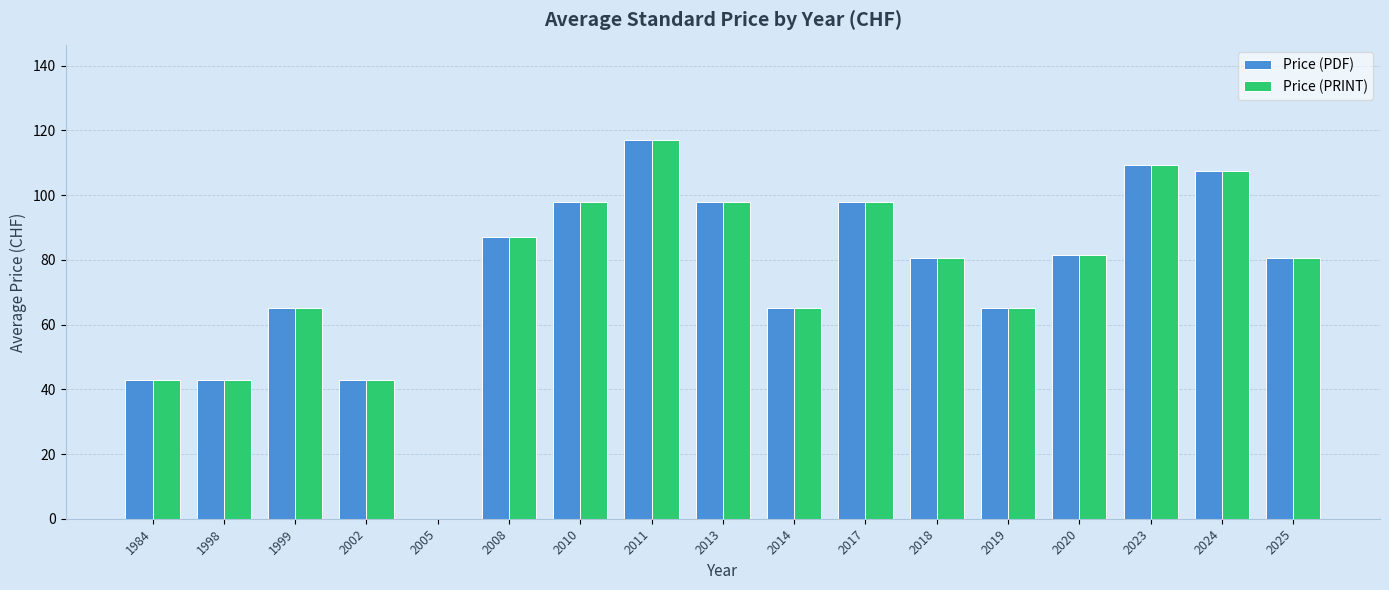

At which category is the sum across all series the highest?

2011